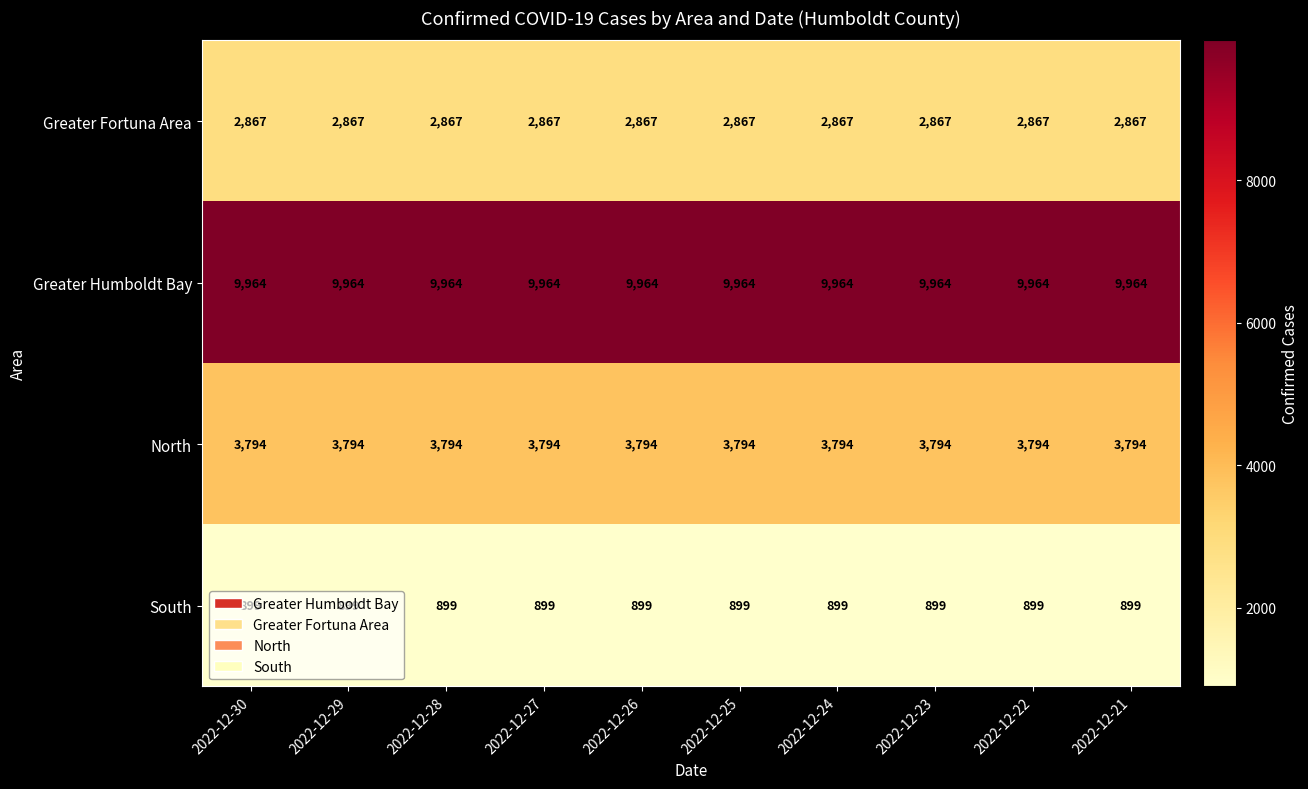

Rank the series at 2022-12-25 from highest to lowest value.

Greater Humboldt Bay, North, Greater Fortuna Area, South